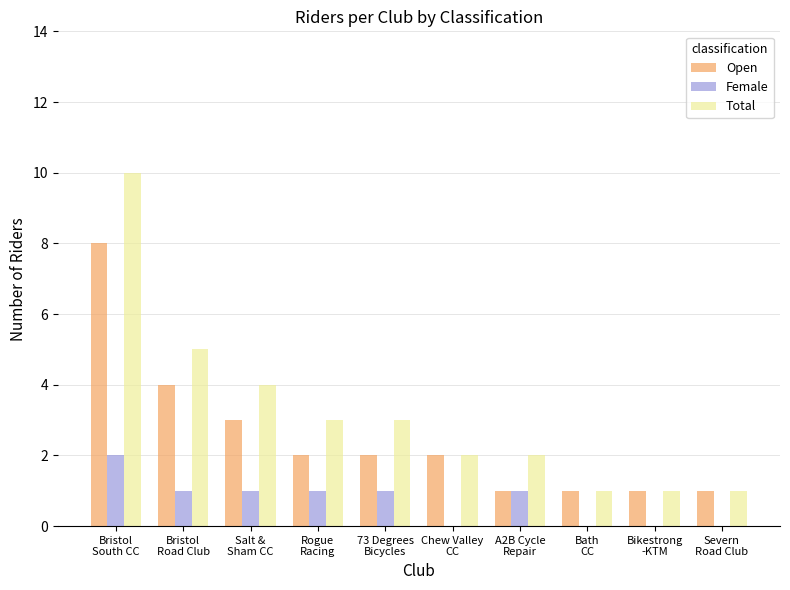

What is the maximum value for Open?

8